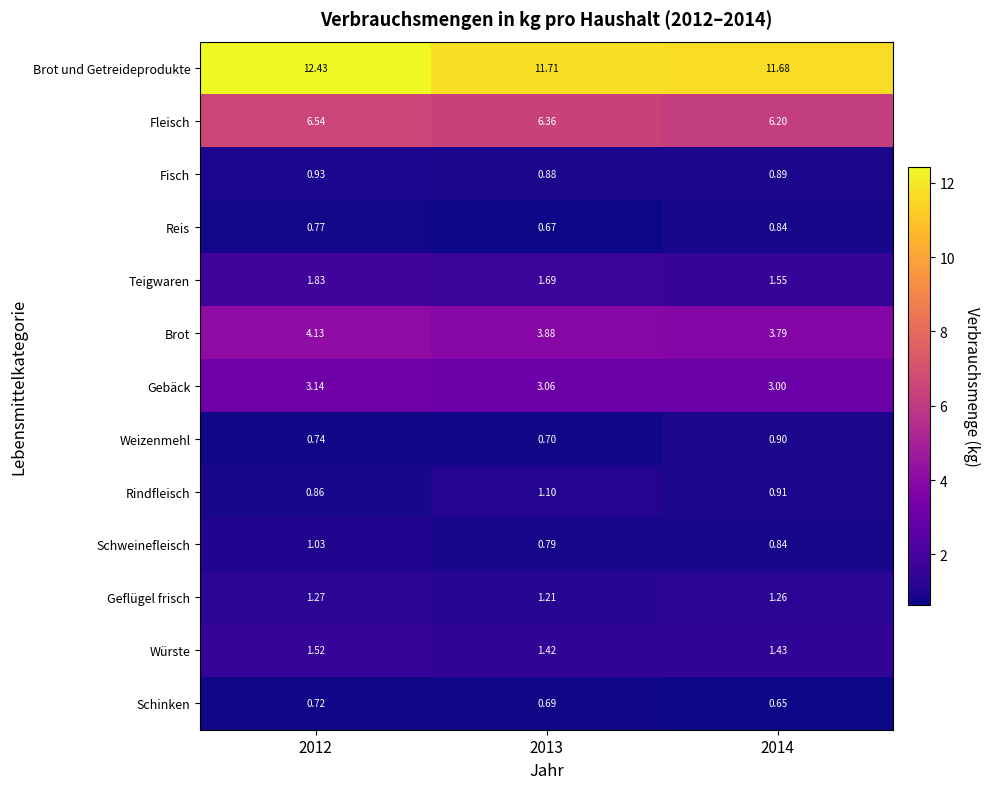

At how many categories does at least one series exceed 1?

3